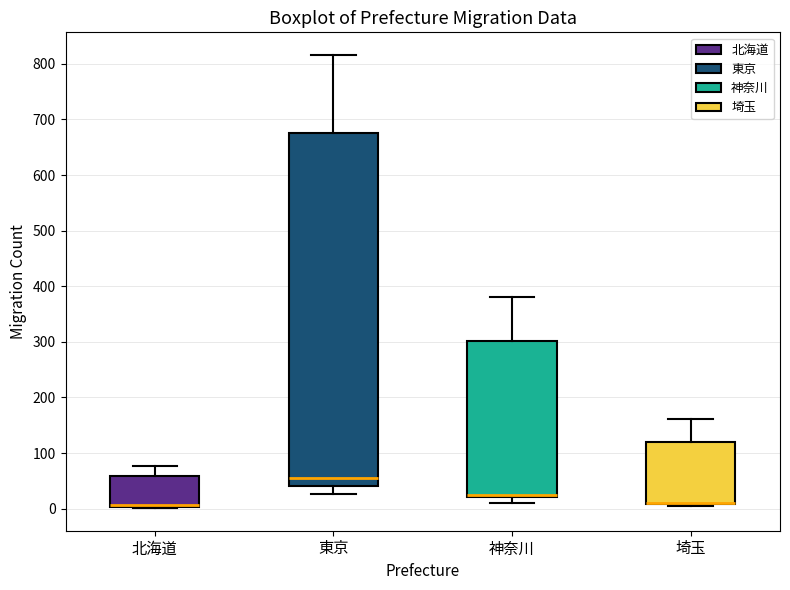

Reading left to right, transcribe this box plot: for each box, give where its median line is, the range the box spans, and where its two whiskers end, as read against the y-axis. The values are not printed on the chart, so give them approximately, as read against the axis.

北海道: median 10, box 0 to 60, whiskers 0 to 80
東京: median 60, box 40 to 680, whiskers 30 to 820
神奈川: median 20 (drawn on the box's lower edge), box 20 to 300, whiskers 10 to 380
埼玉: median 10 (drawn on the box's lower edge), box 10 to 120, whiskers 0 to 160